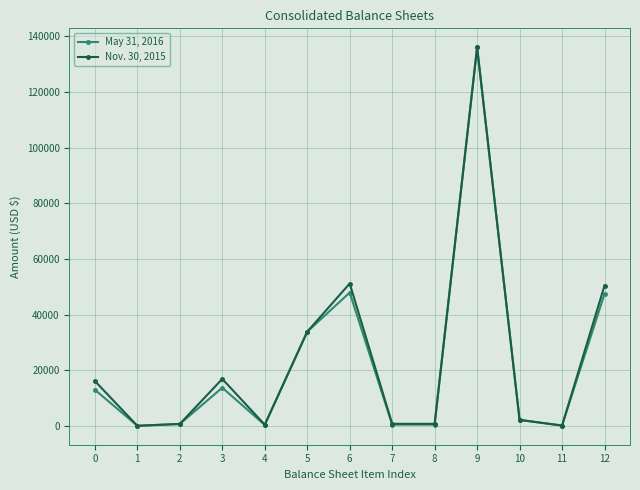

Between 3 and 5, which series saw the biggest shift?

May 31, 2016